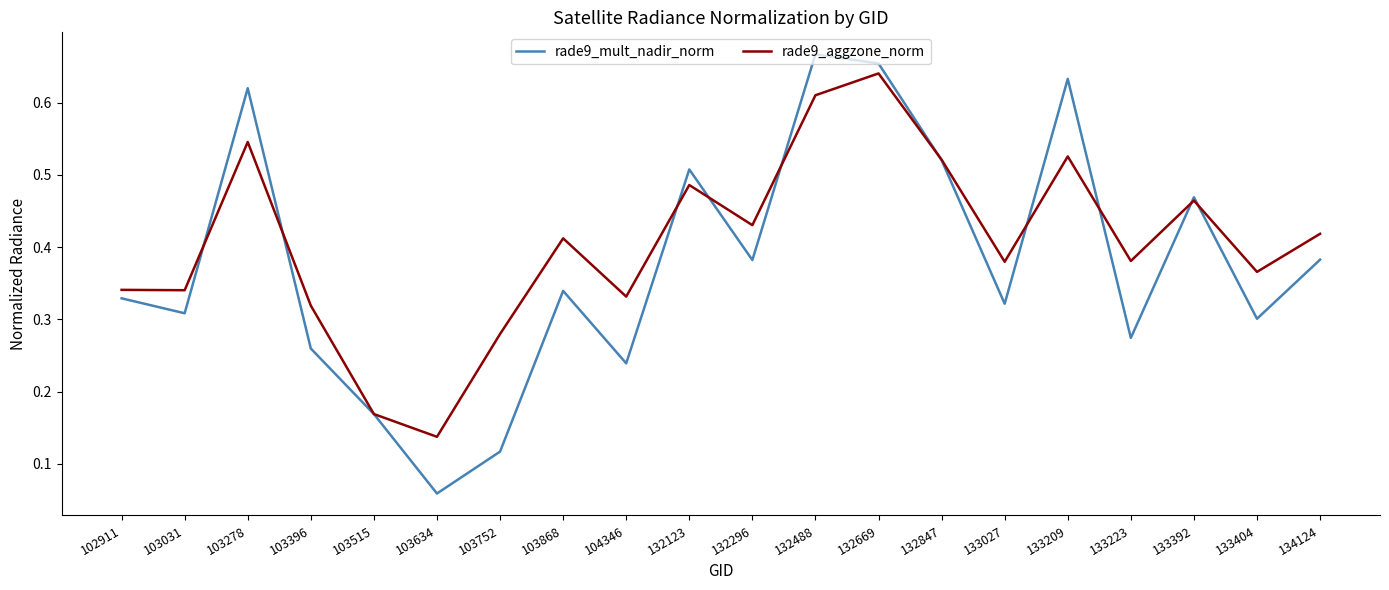

The rade9_mult_nadir_norm series shows 0.1 at 133223. True or false?

False